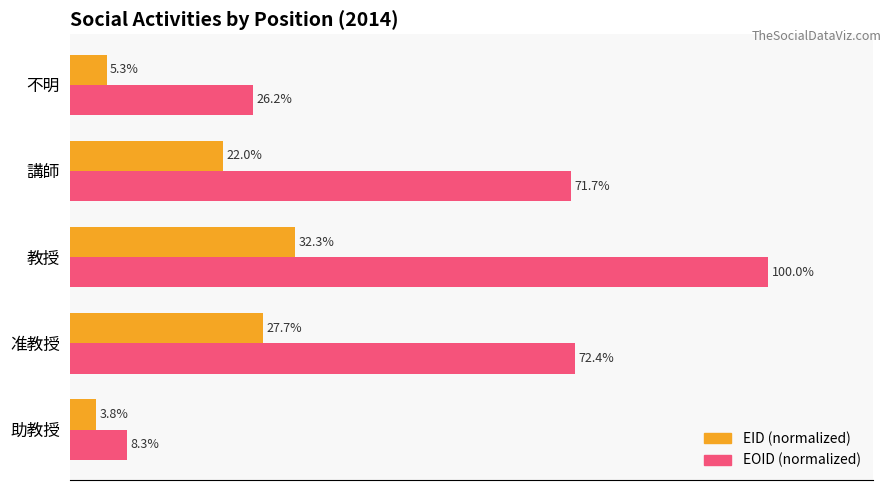

Where is EID (normalized) nearest to the value 18?

講師